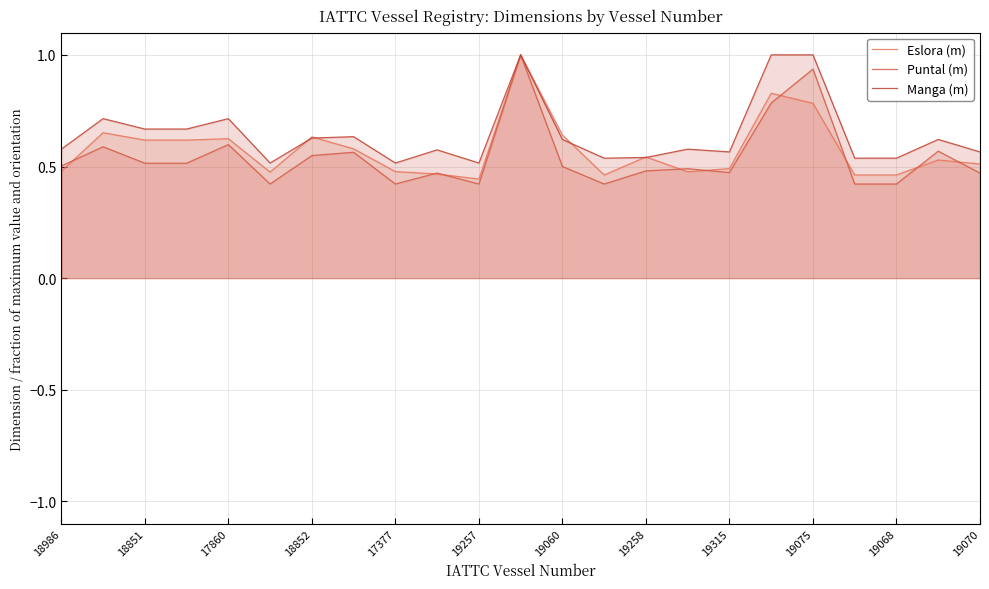

Does the chart display data point markers on the line(s)?

No